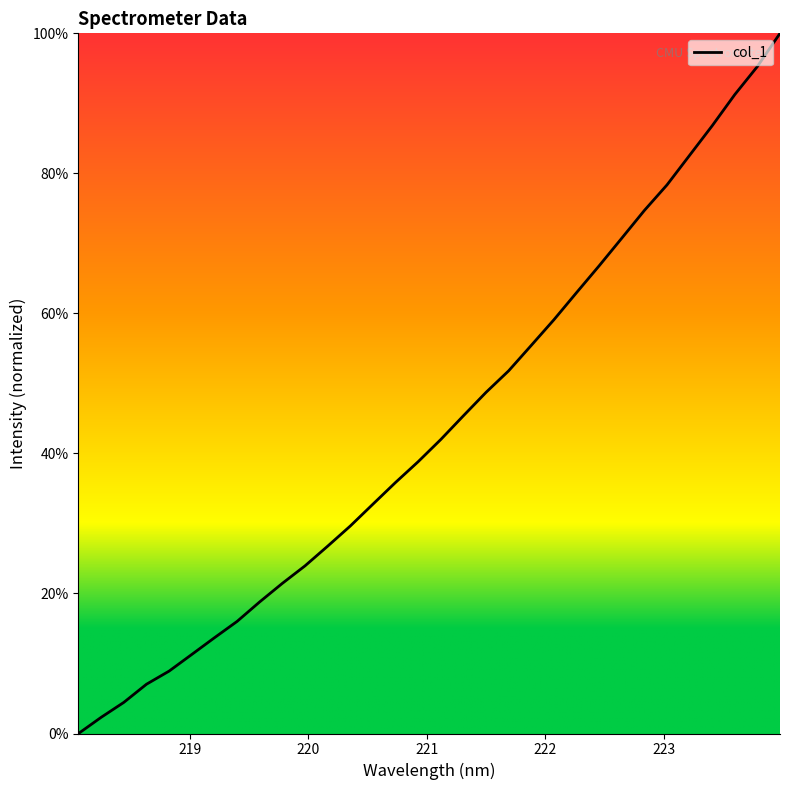

What is the difference between the maximum and minimum values?

100.0